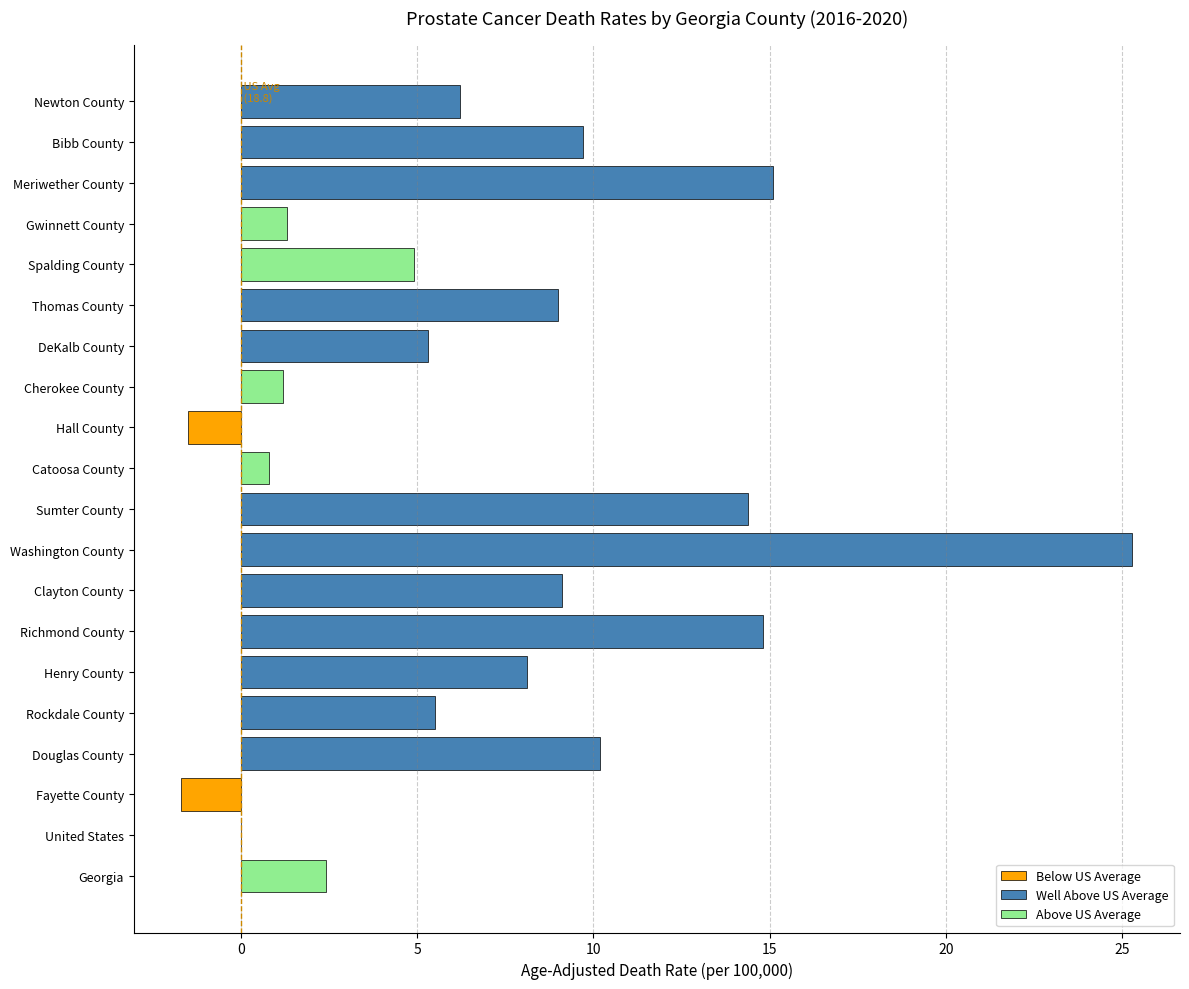

At which category does the chart reach its peak across all series?

Washington County